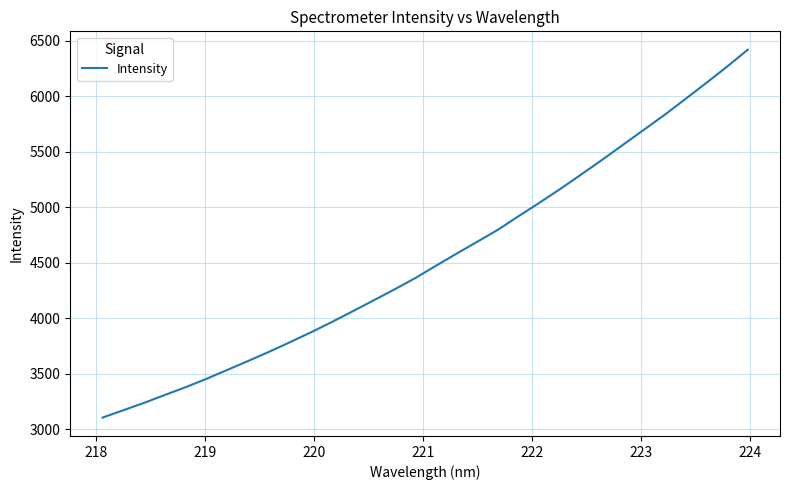

What is the difference between the maximum and minimum values?

3315.2